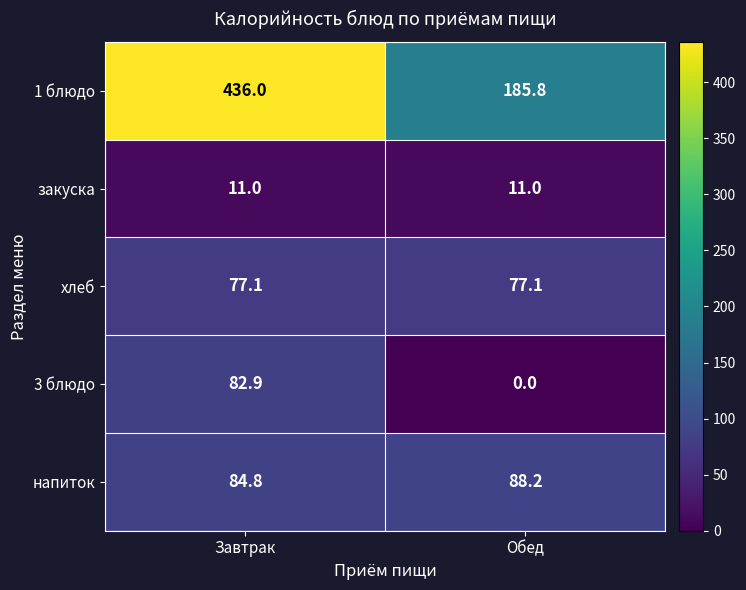

At which category does the chart reach its peak across all series?

Завтрак